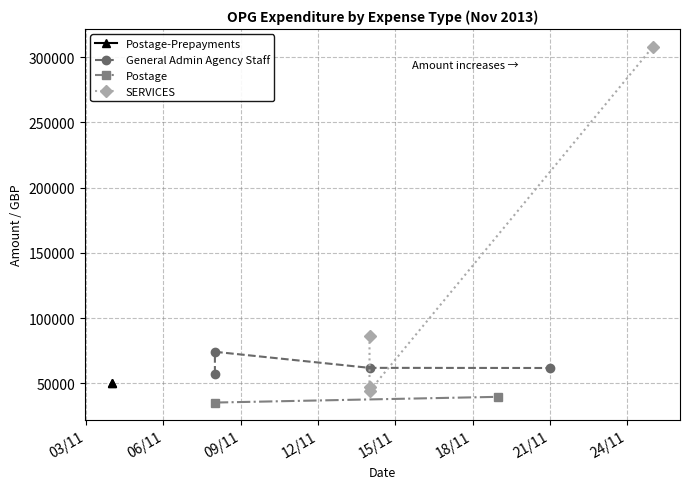

Is the value of General Admin Agency Staff at 14/11/2013 greater than the value of SERVICES at 14/11/2013?

Yes